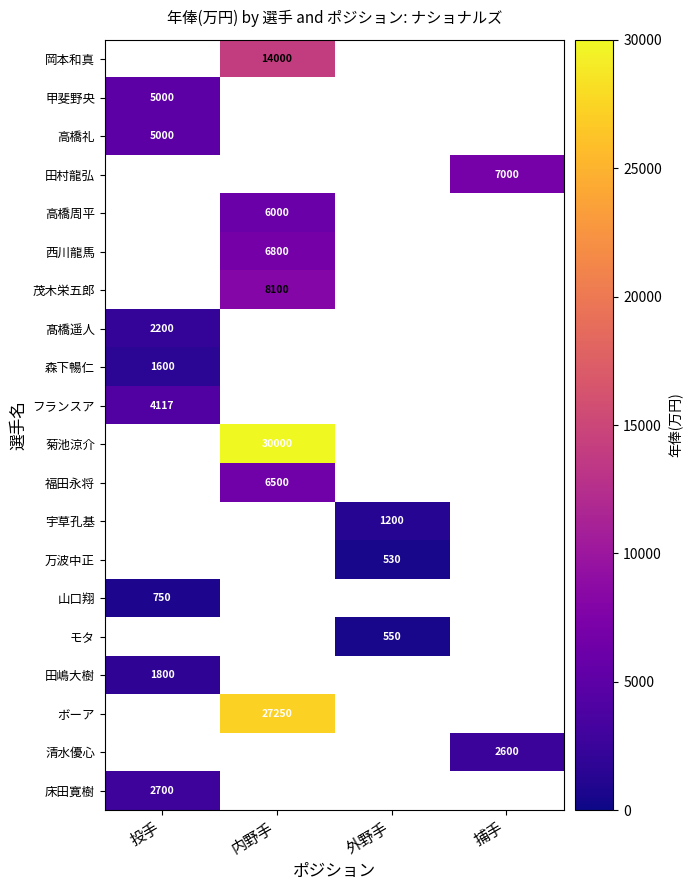

The value of 万波中正 at 外野手 is 530. True or false?

True